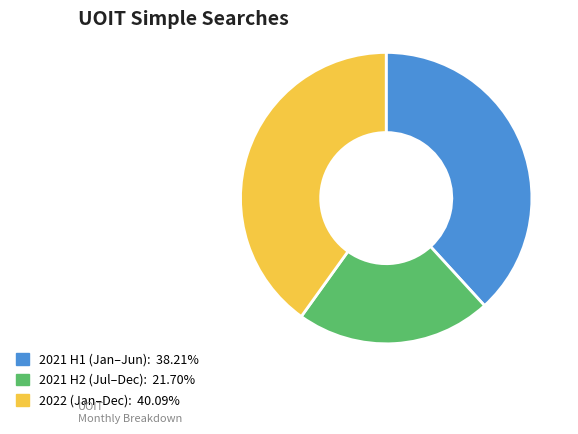

Is there any slice that represents more than half of the pie?

No